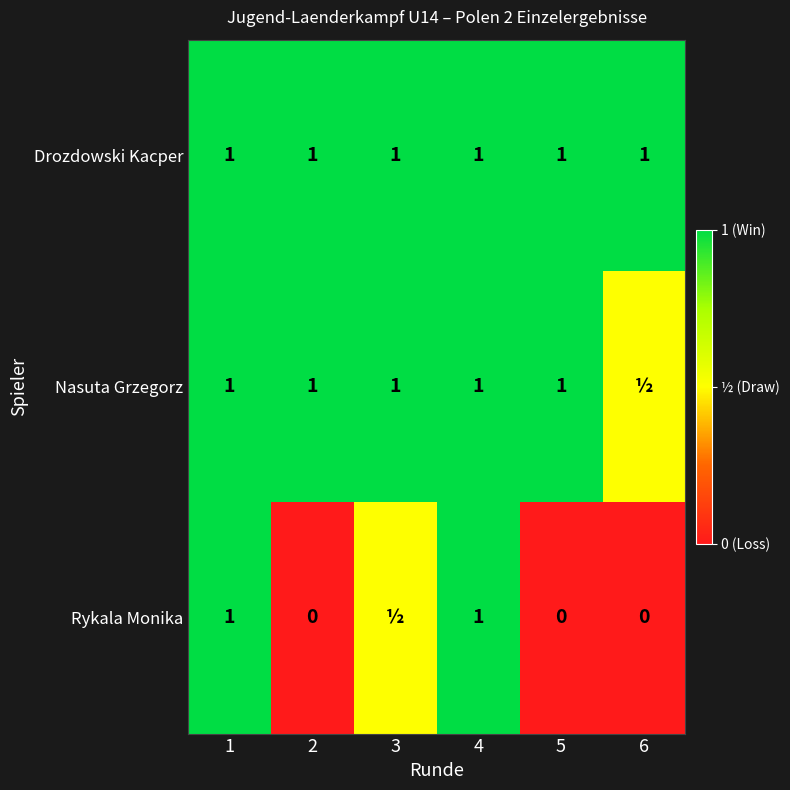

Read the Drozdowski Kacper value at 5.

1.0